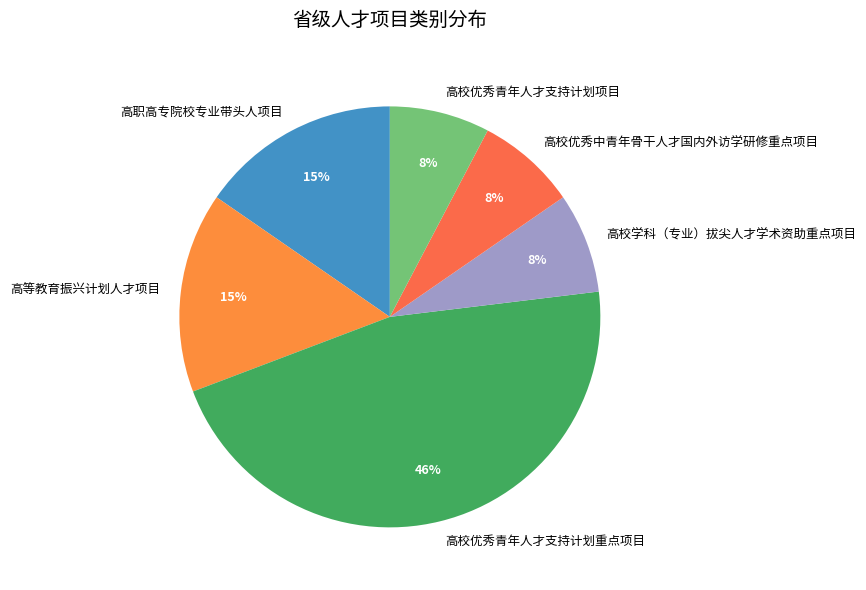

What percentage is the 高校优秀中青年骨干人才国内外访学研修重点项目 slice, to the nearest percent?

8%